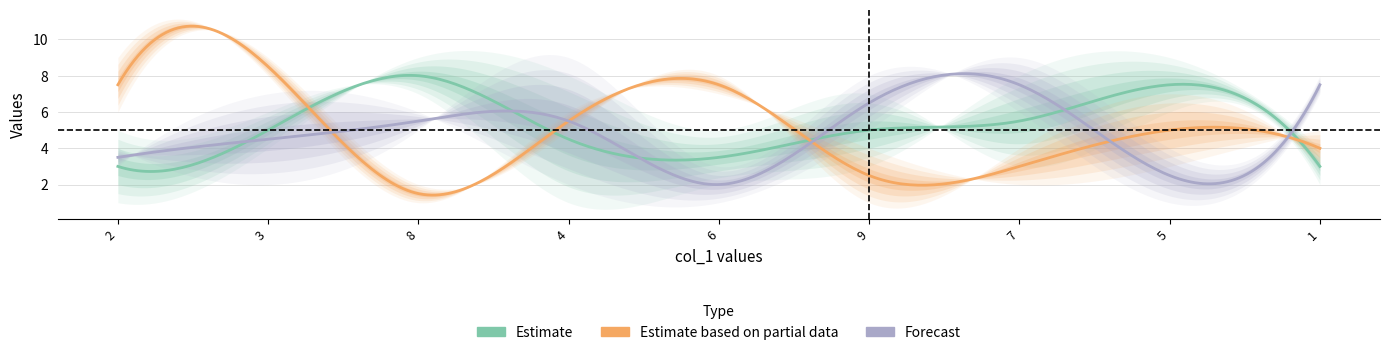

At which label is col_9 closest to 5?

9